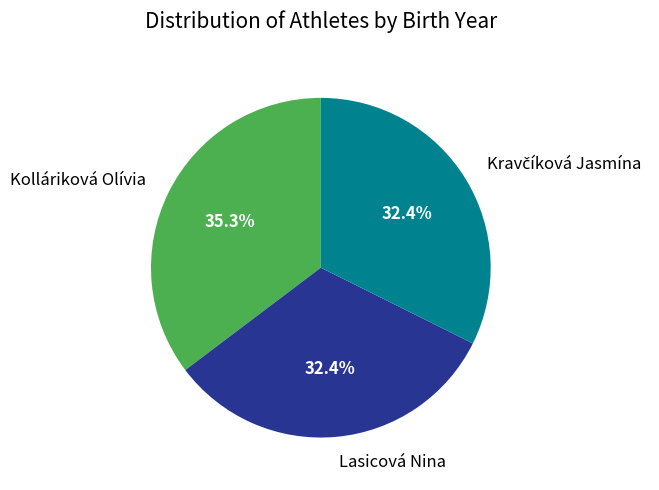

Approximately how many times larger is the value at Lasicová Nina compared to Kolláriková Olívia?

0.9